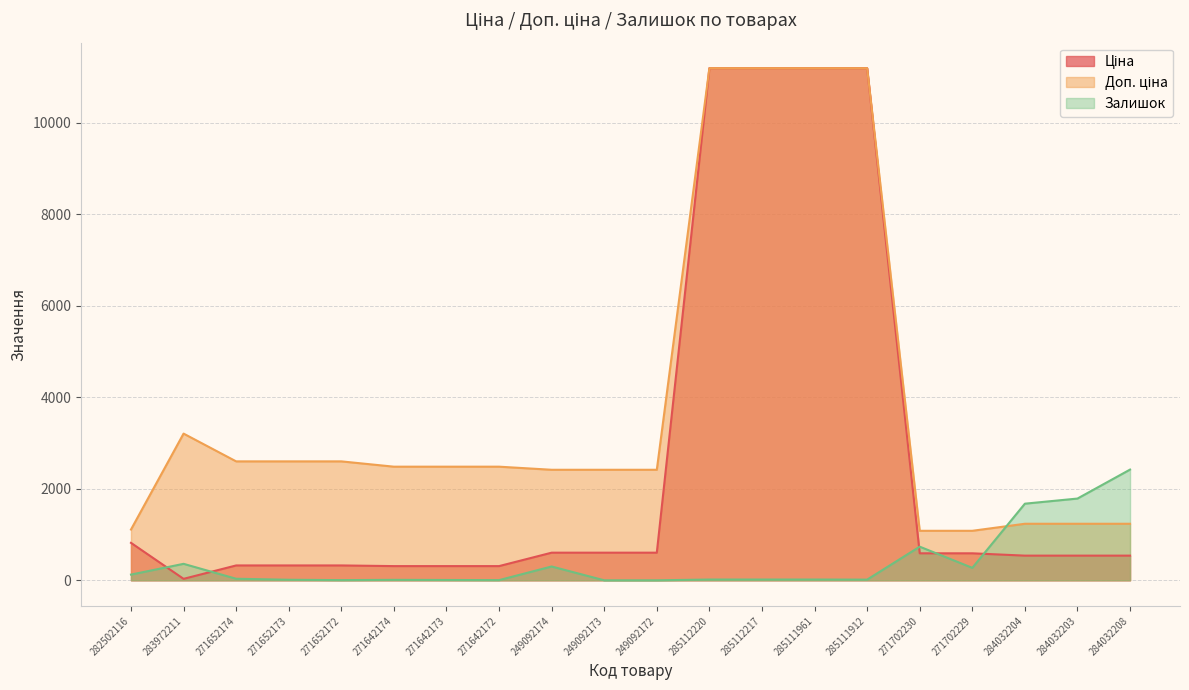

Which series has the largest total across all categories?

Доп. ціна